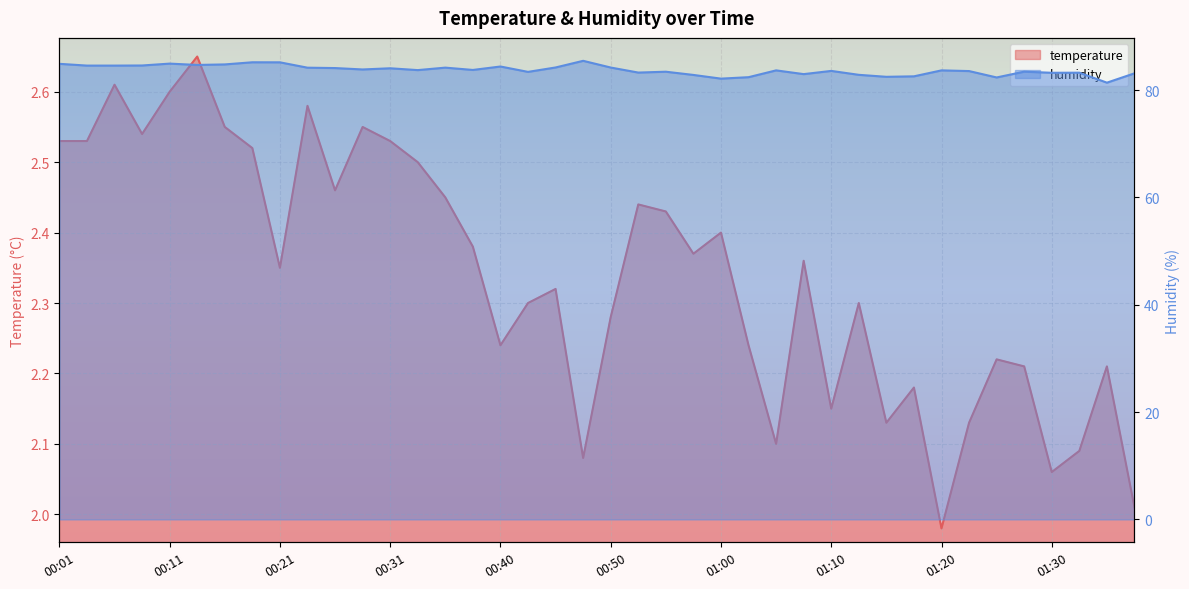

The value of temperature at 01:05 is 2.1. True or false?

True